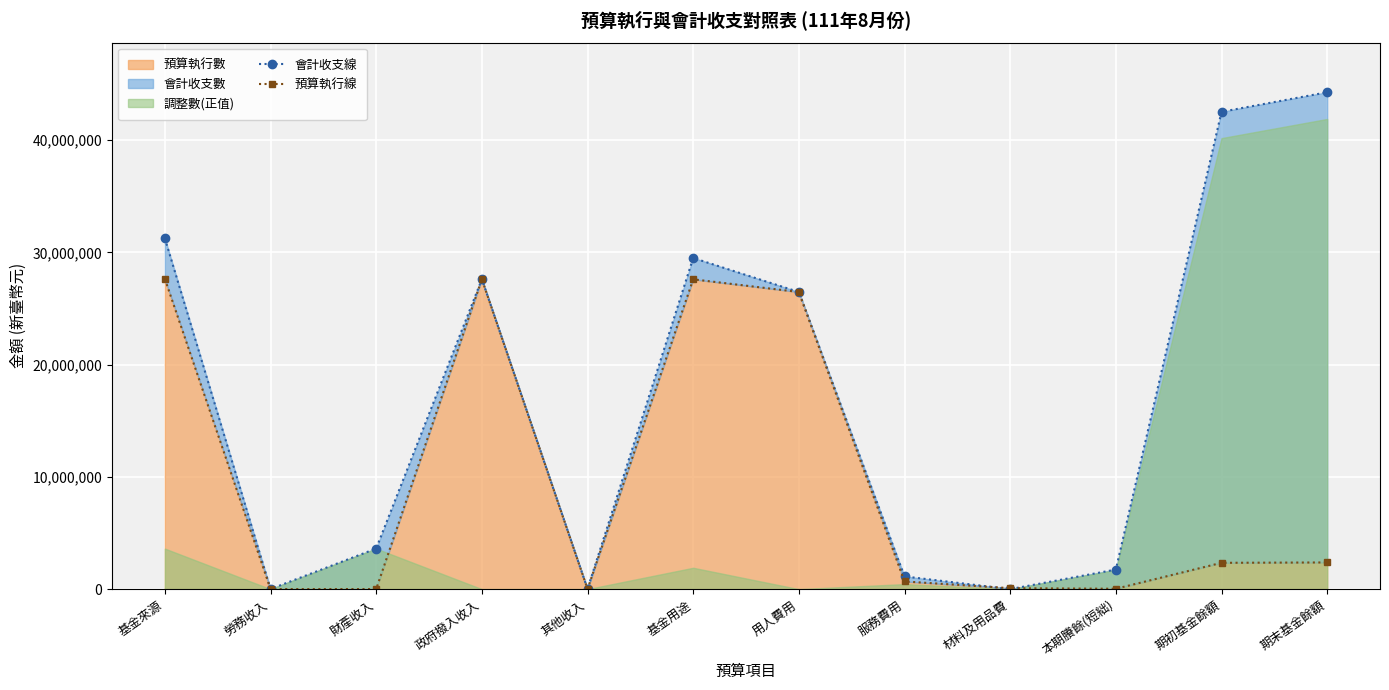

What is the sum of the 預算執行線 values at 基金來源 and 用人費用?

54114893